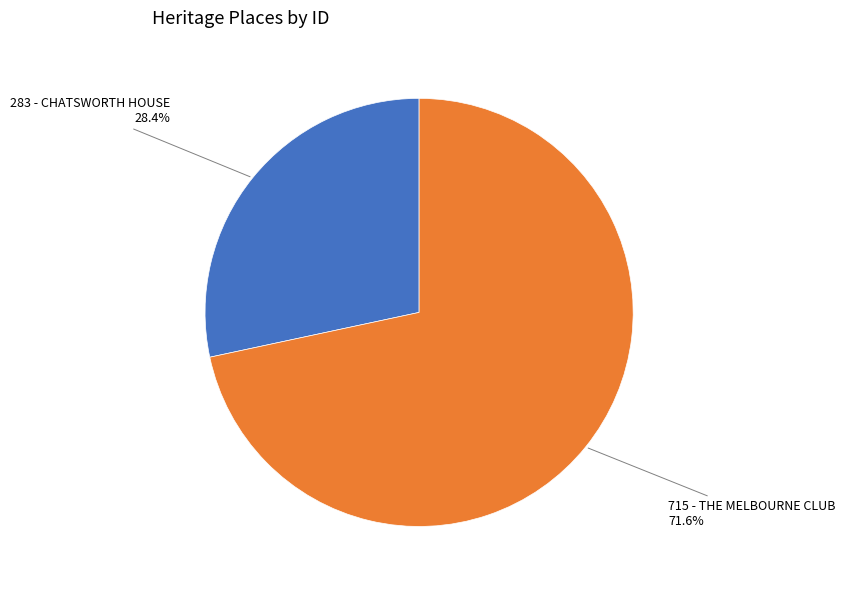

Does any single category account for the majority?

Yes